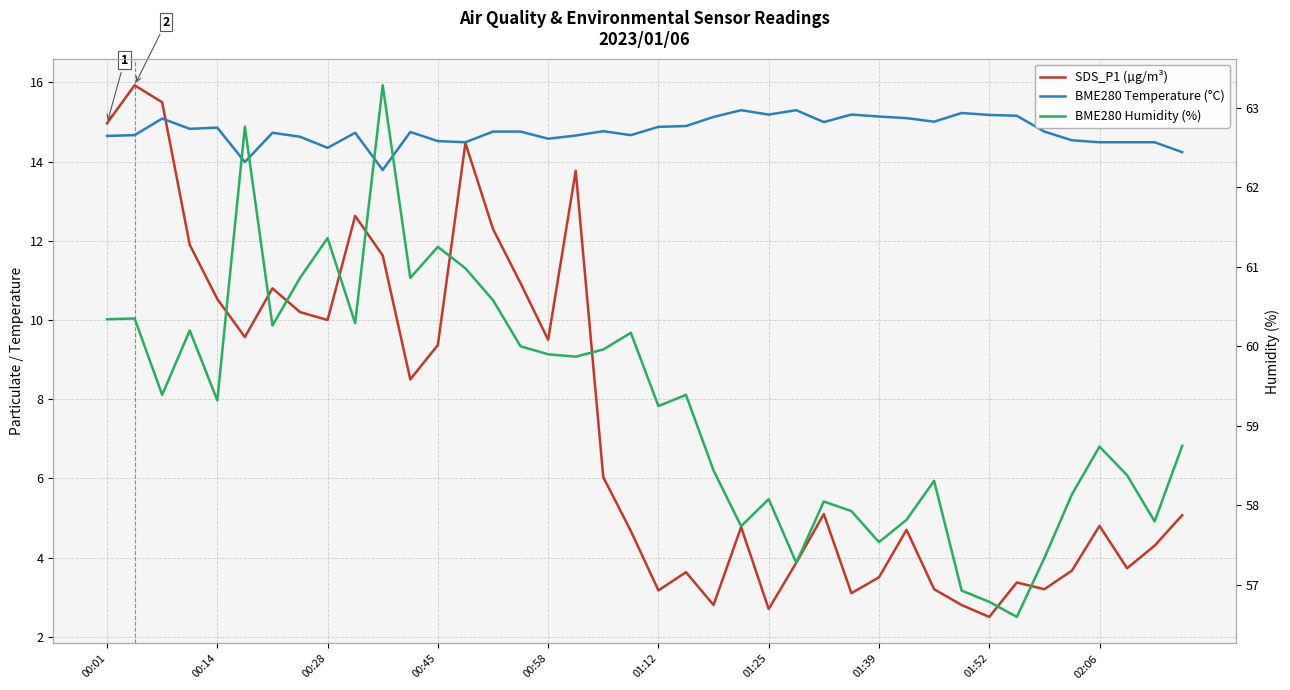

Reading left to right, list all the values displayed in this chart.

SDS_P1 (µg/m³): 15.0	15.9	15.5	11.9	10.5	9.6	10.8	10.2	10.0	12.6	11.6	8.5	9.4	14.5	12.3	10.9	9.5	13.8	6.0	4.7	3.2	3.6	2.8	4.8	2.7	3.9	5.1	3.1	3.5	4.7	3.2	2.8	2.5	3.4	3.2	3.7	4.8	3.7	4.3	5.1
BME280 Temperature (°C): 14.7	14.7	15.1	14.8	14.9	14.0	14.7	14.6	14.3	14.7	13.8	14.8	14.5	14.5	14.8	14.8	14.6	14.7	14.8	14.7	14.9	14.9	15.1	15.3	15.2	15.3	15.0	15.2	15.1	15.1	15.0	15.2	15.2	15.2	14.8	14.5	14.5	14.5	14.5	14.2
BME280 Humidity (%): 60.3	60.4	59.4	60.2	59.3	62.8	60.3	60.9	61.4	60.3	63.3	60.9	61.2	61.0	60.6	60.0	59.9	59.9	60.0	60.2	59.2	59.4	58.4	57.7	58.1	57.3	58.0	57.9	57.5	57.8	58.3	56.9	56.8	56.6	57.3	58.1	58.7	58.4	57.8	58.8